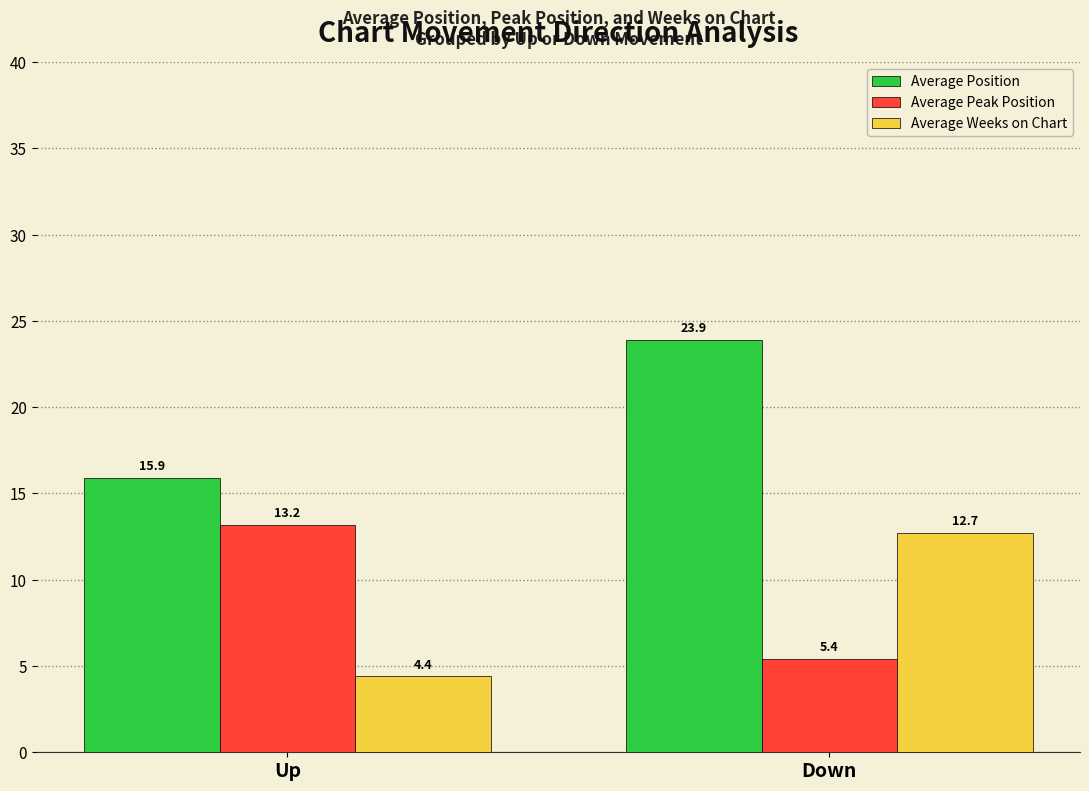

Which category has the lowest value in the Average Weeks on Chart series?

Up